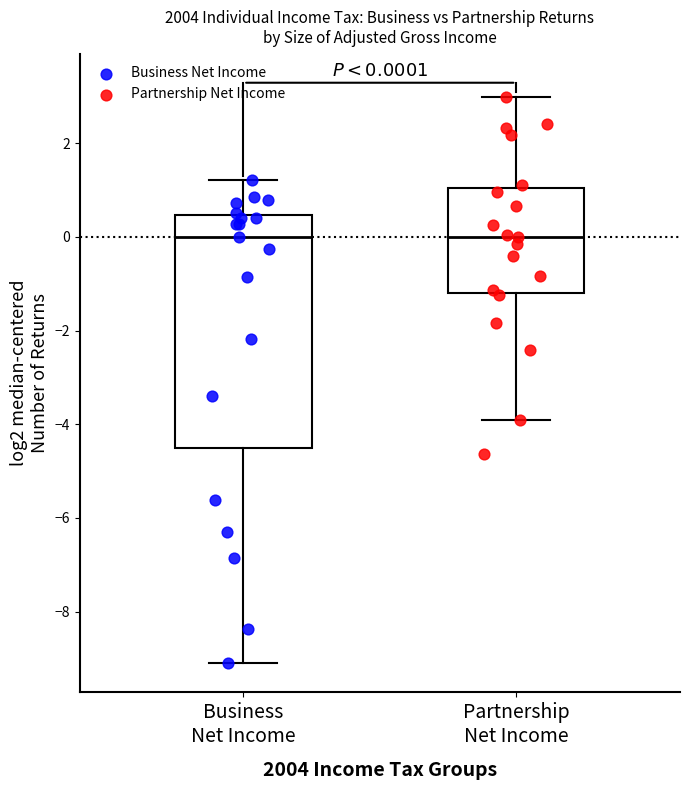

Comparing the boxes themselves (not the whiskers), which one is the tallest?

Business Net Income